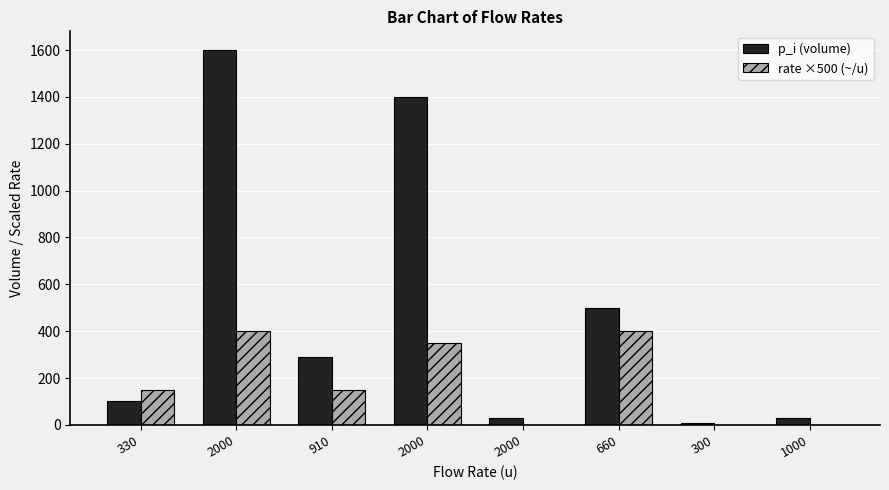

How many data points does each series have?

8